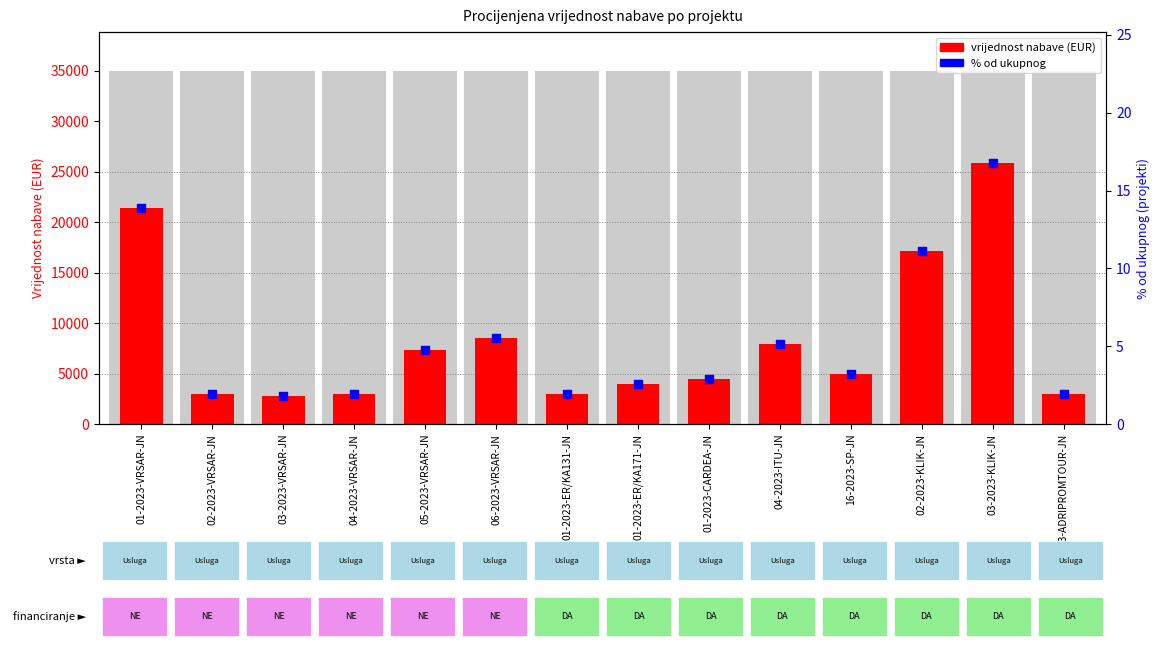

Which series contains the lowest Y value?

% od ukupnog